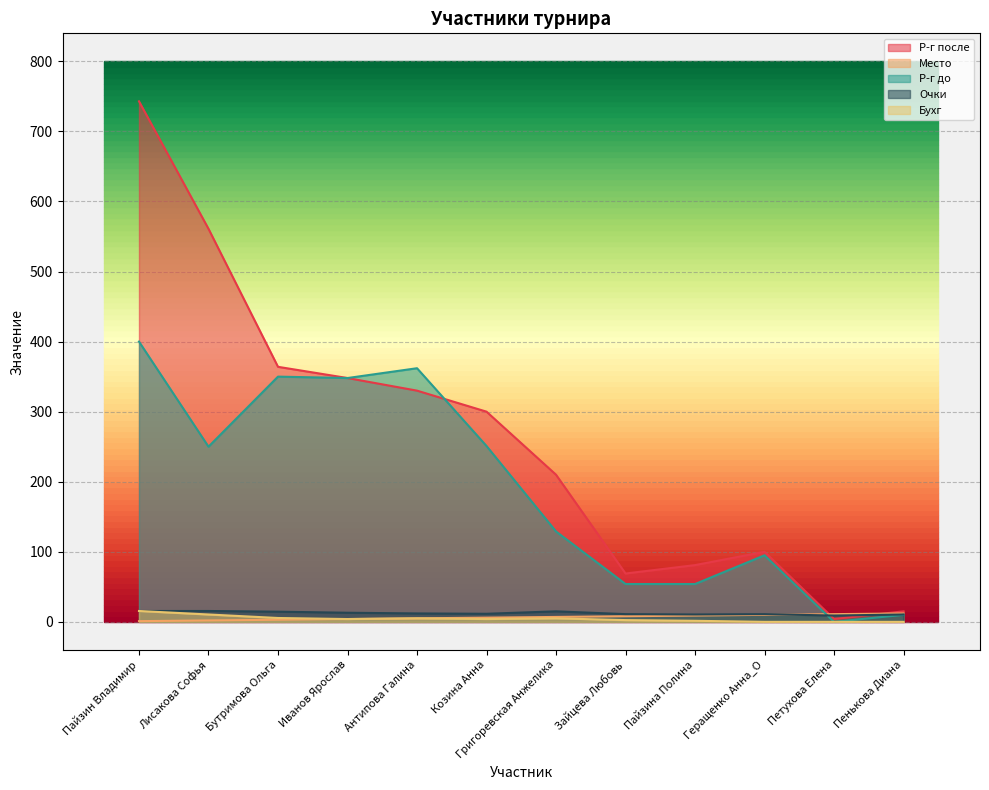

How many values in the Р-г после series exceed 300?

5